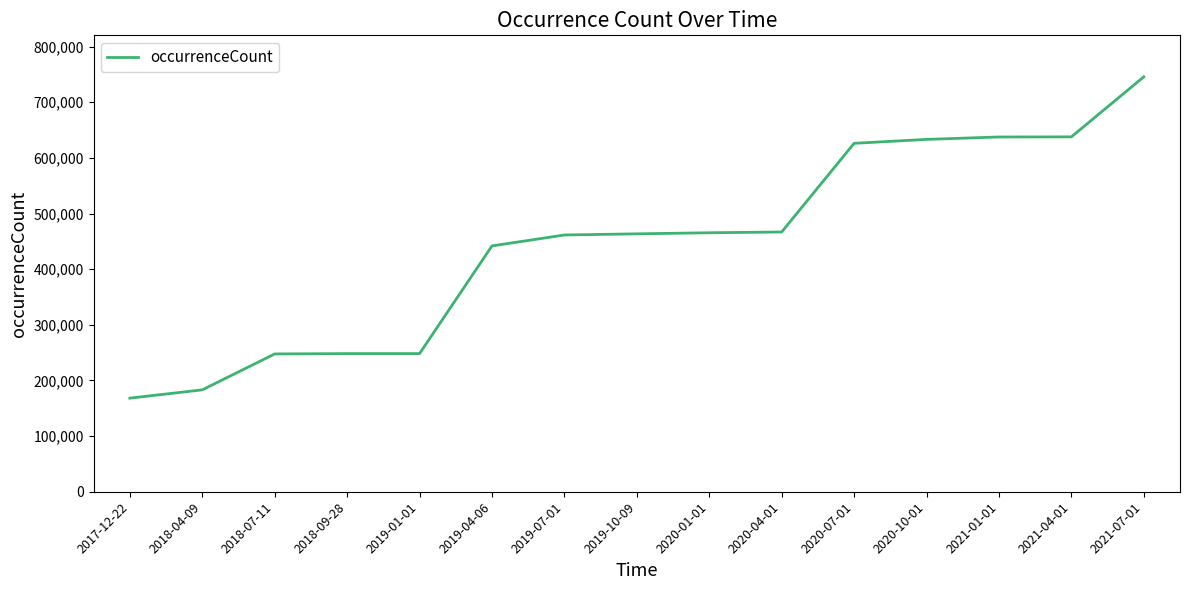

The chart shows a value of 122004 at 2018-07-11. True or false?

False